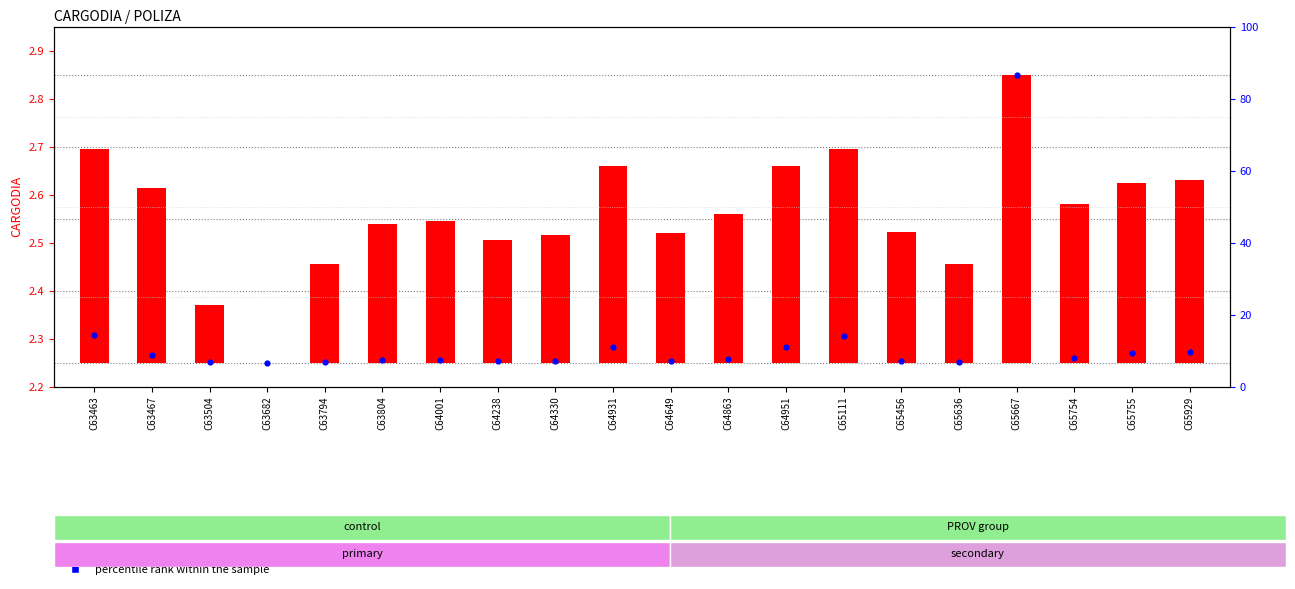

What is the total value across all series at C64649?

2.5